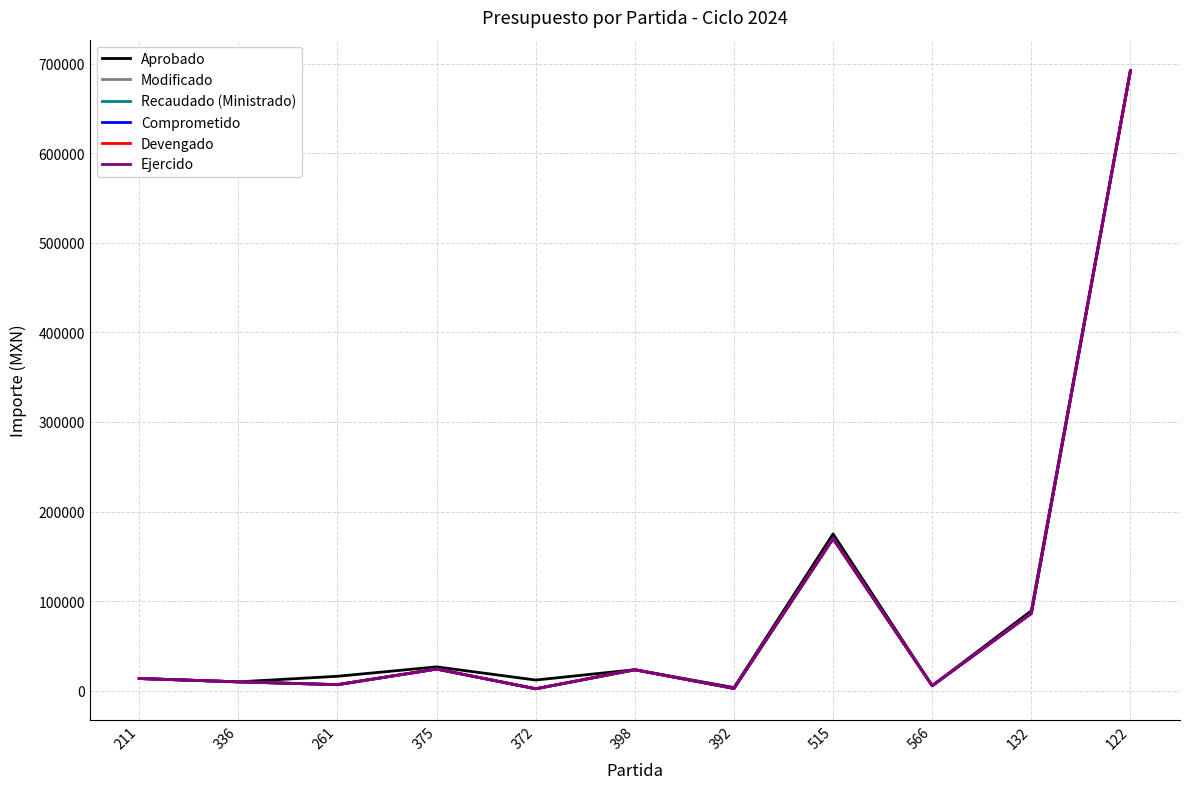

True or false: Recaudado (Ministrado) has more than 0 interior local peaks.

True